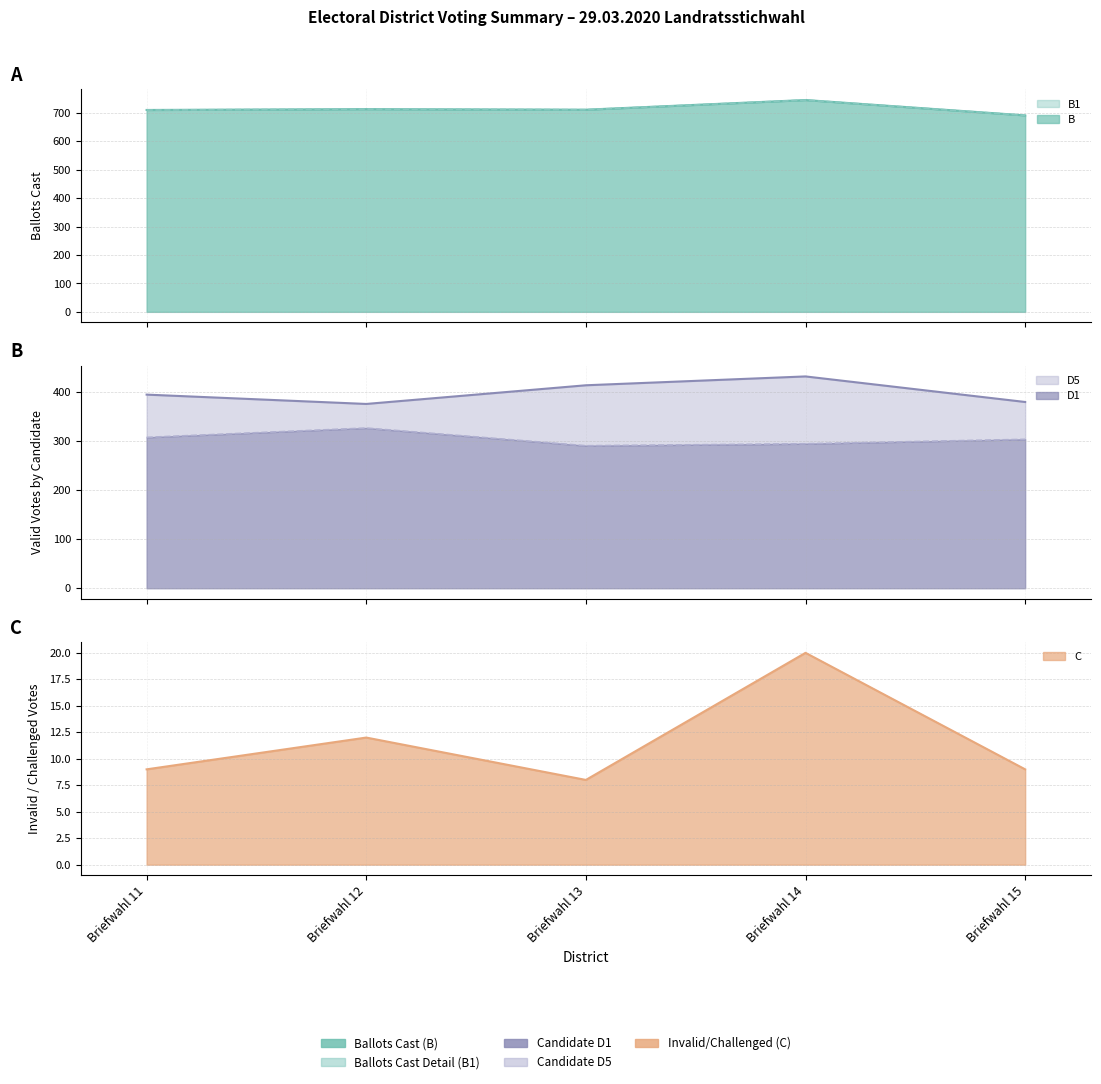

True or false: D1 and B1 intersect in this chart.

False